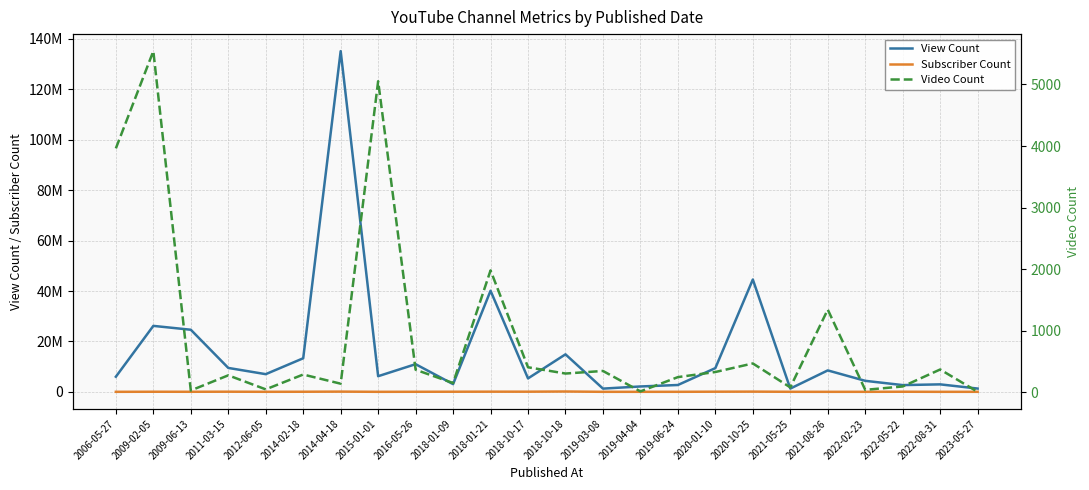

How many data points does each series have?

24